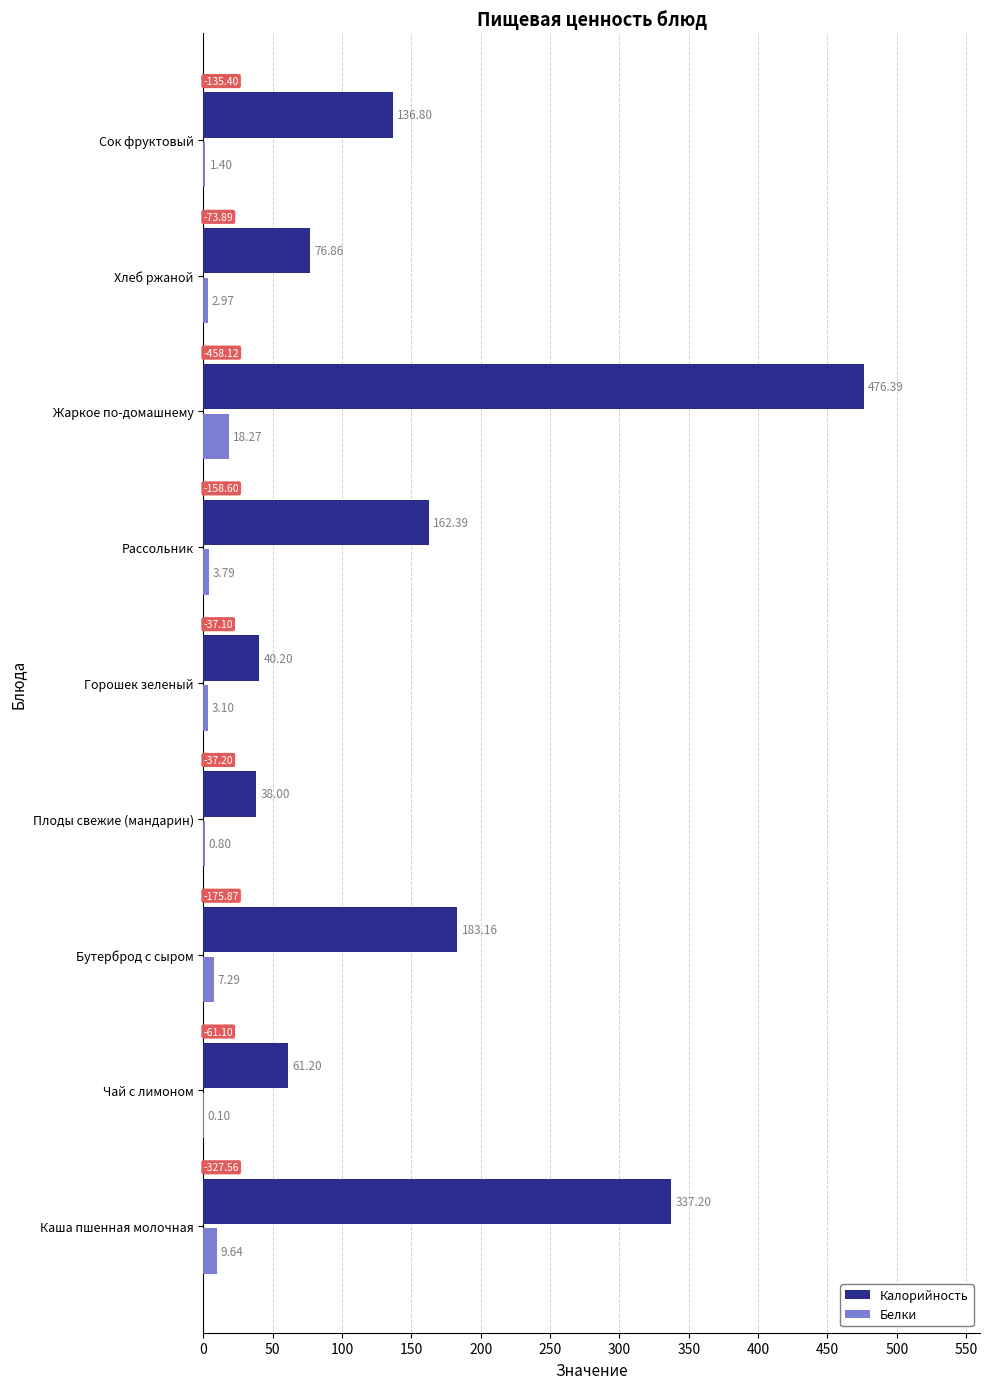

At which label is Калорийность closest to 257?

Бутерброд с сыром